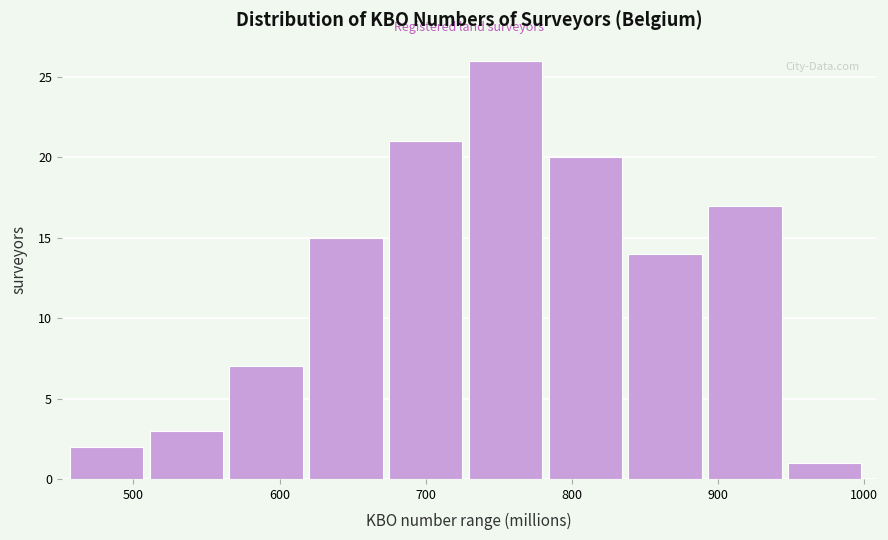

Reading left to right, list every bar in this chart as the range it spans on the x-axis followed by its height. Neither the bar edges nor the heights are printed on the chart, so give them approximately, as read against the axes.

460 to 510: 2
510 to 570: 3
570 to 620: 7
620 to 670: 15
670 to 730: 21
730 to 780: 26
780 to 840: 20
840 to 890: 14
890 to 950: 17
950 to 1000: 1